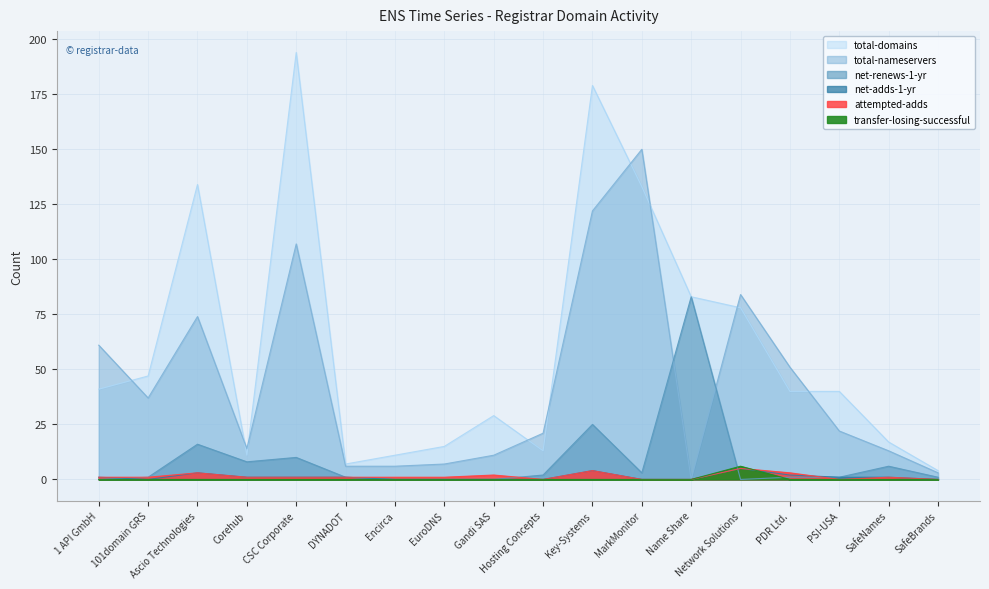

How many values in net-adds-1-yr are above zero?

10